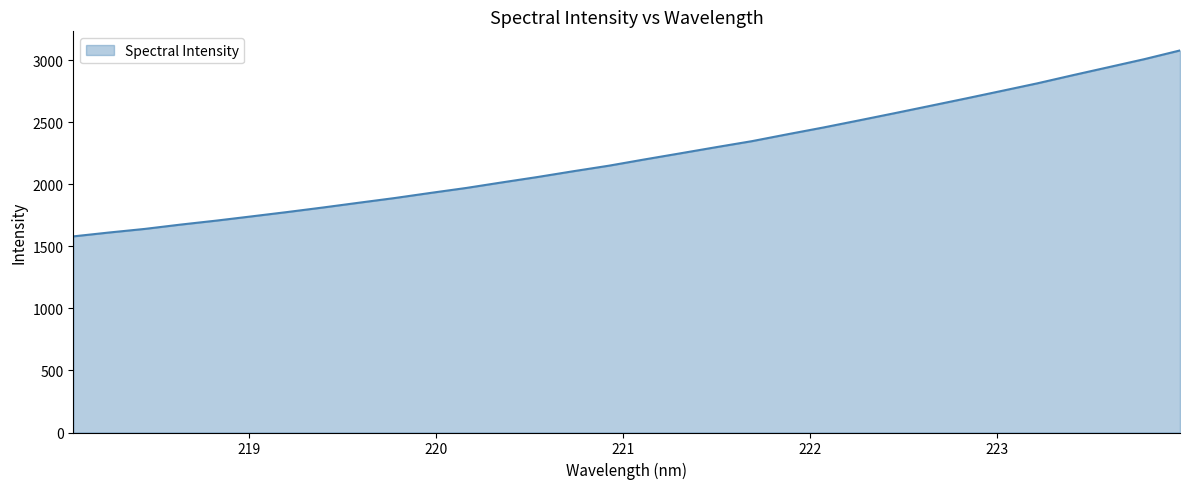

What is the difference between the maximum and minimum values?

1498.3